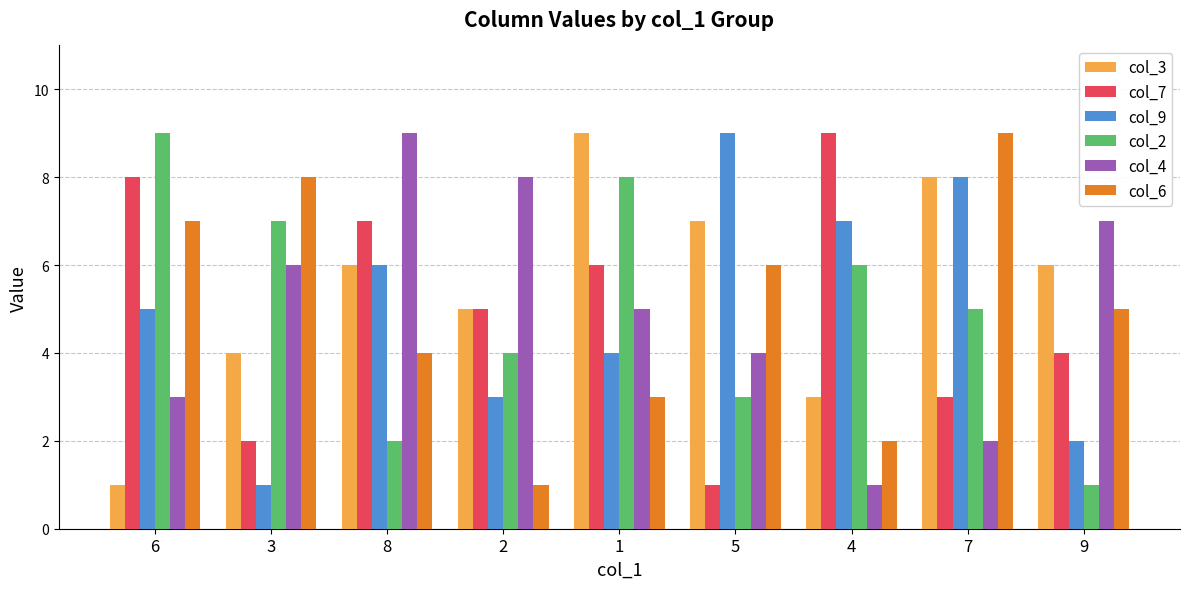

Reading left to right, transcribe all the data shown in this chart.

col_3: 1	4	6	5	9	7	3	8	6
col_7: 8	2	7	5	6	1	9	3	4
col_9: 5	1	6	3	4	9	7	8	2
col_2: 9	7	2	4	8	3	6	5	1
col_4: 3	6	9	8	5	4	1	2	7
col_6: 7	8	4	1	3	6	2	9	5